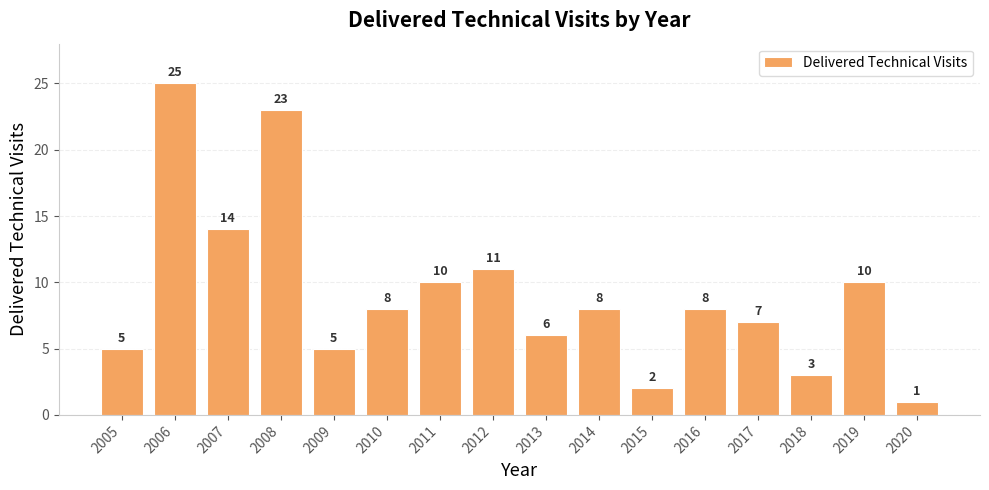

The chart shows a value of 2 at 2015. True or false?

True